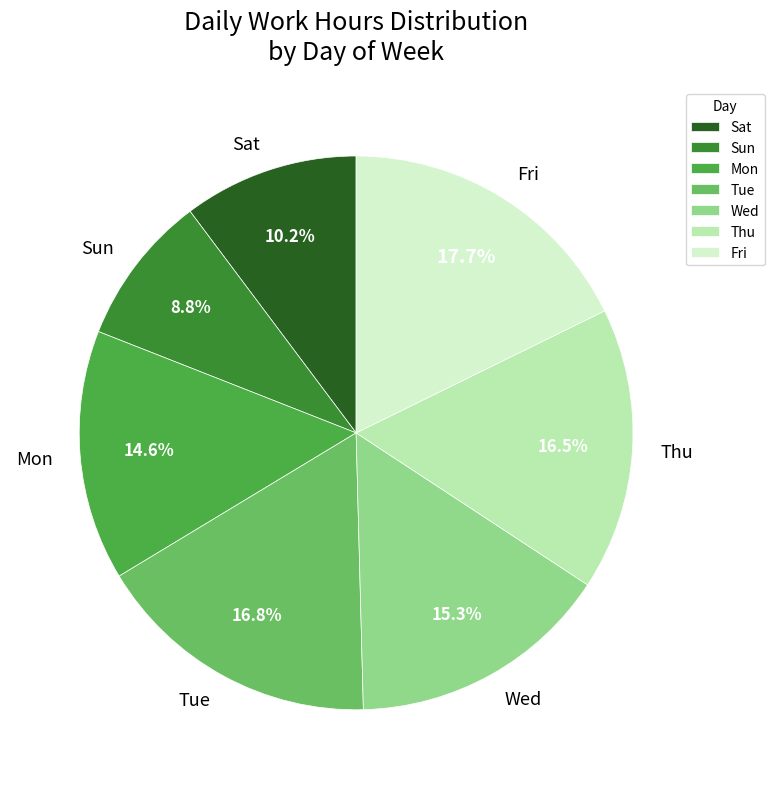

How many slices are in this pie chart?

7